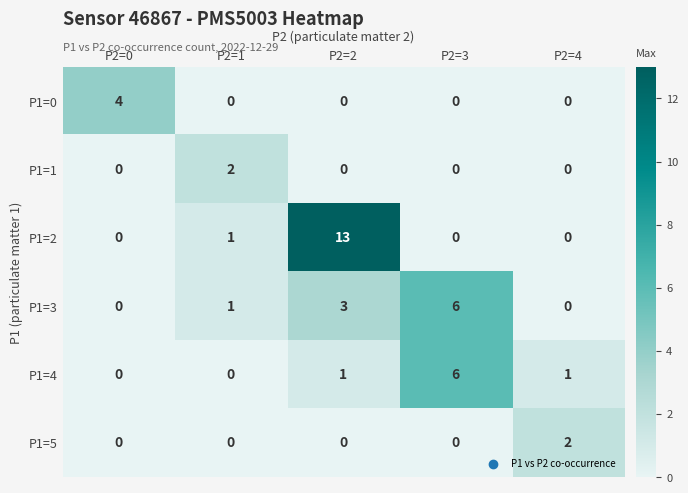

At which label does P1=4 reach its peak?

P2=3